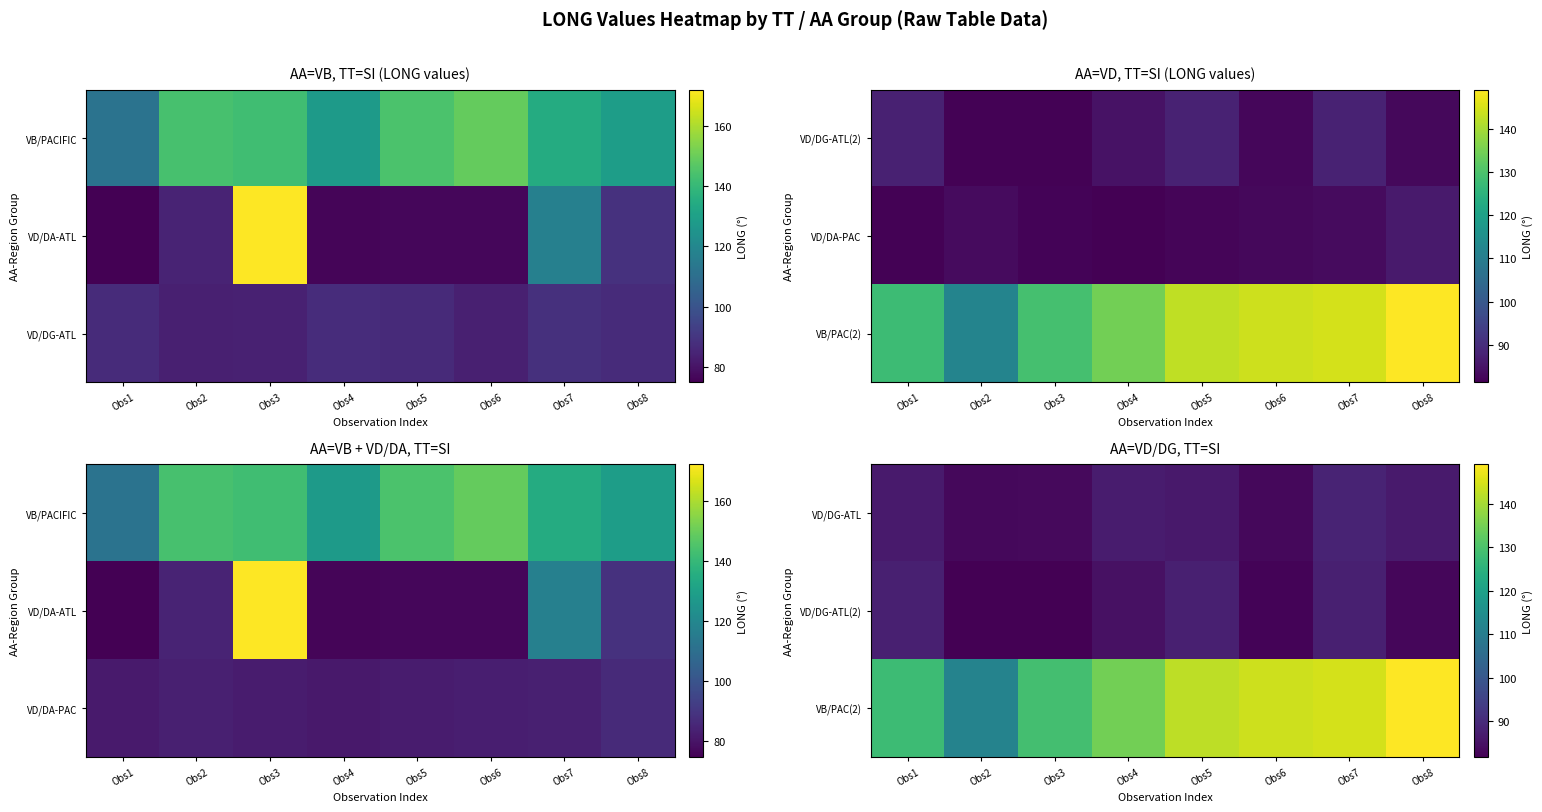

The value of VD/DG-ATL at Obs8 is 21.9. True or false?

False